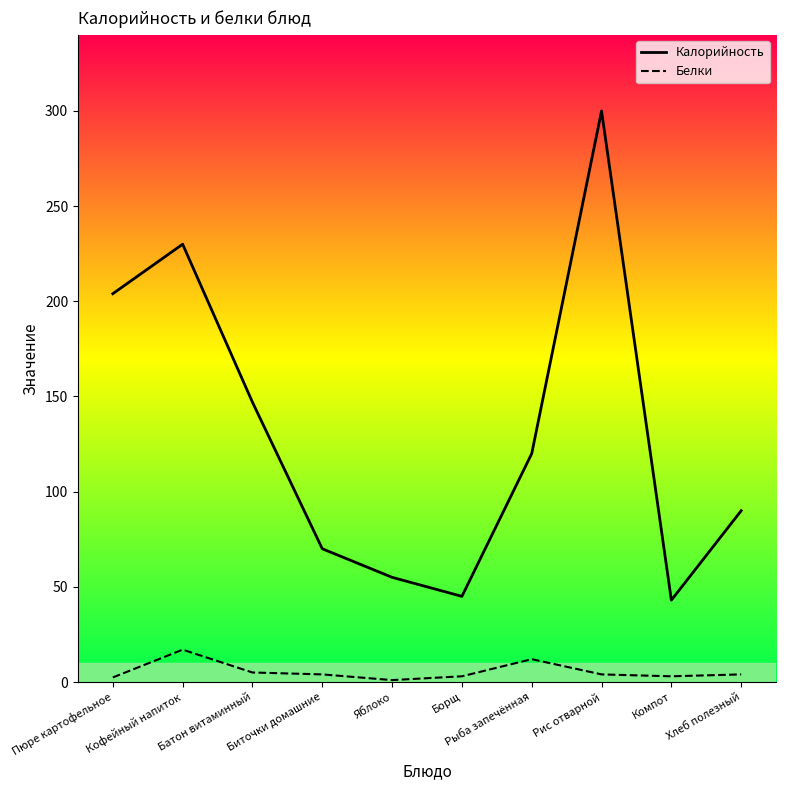

Is it true that Белки equals 3.0 at Компот?

True